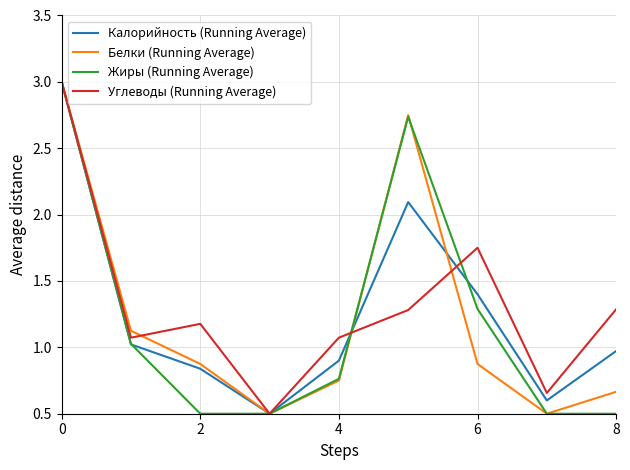

What is the greatest value displayed?

3.0